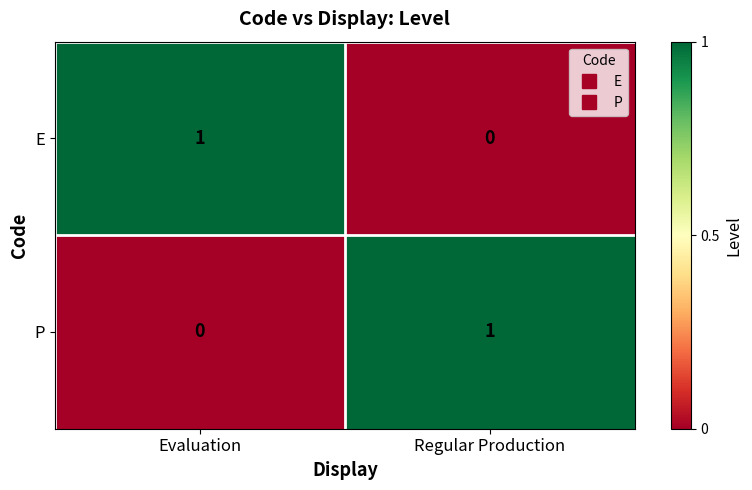

List the labels in order of P value, smallest first.

Evaluation, Regular Production